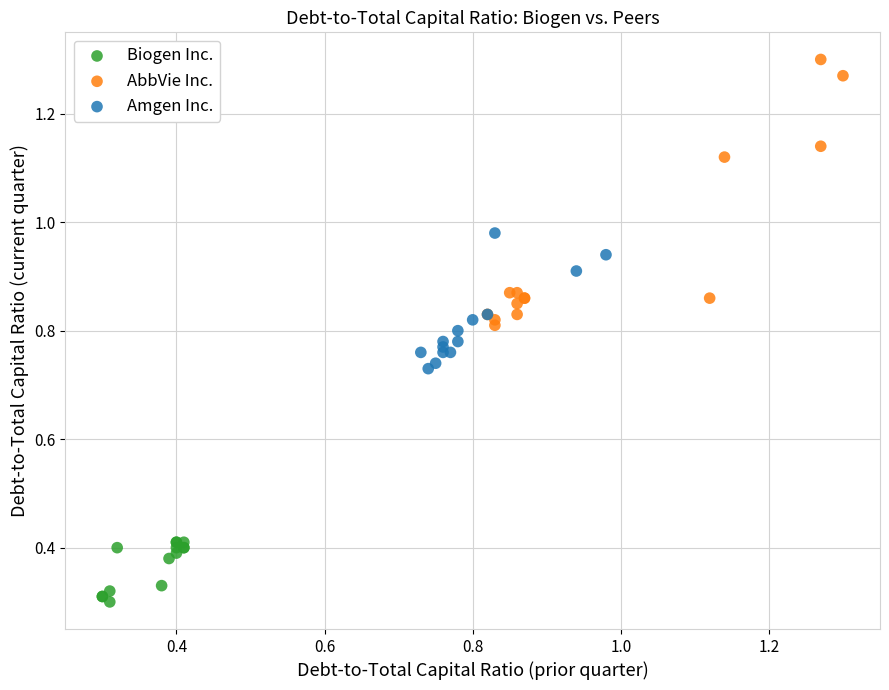

Which series reaches the maximum Y coordinate?

AbbVie Inc.